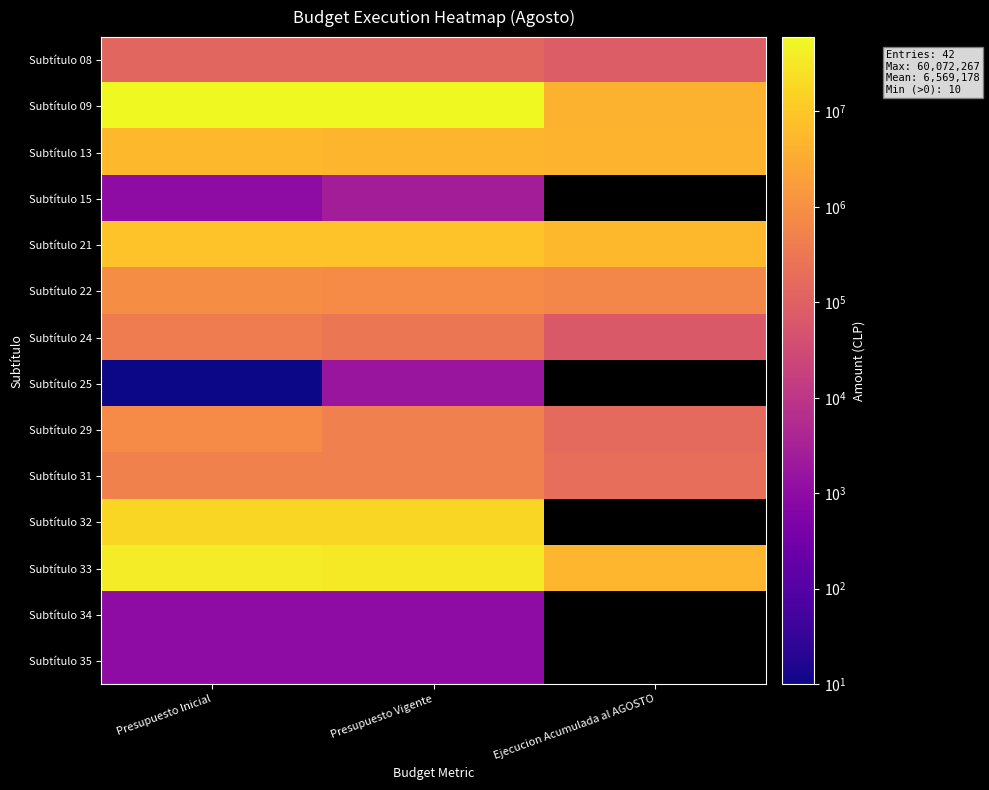

At how many categories does at least one series exceed 174264?

3